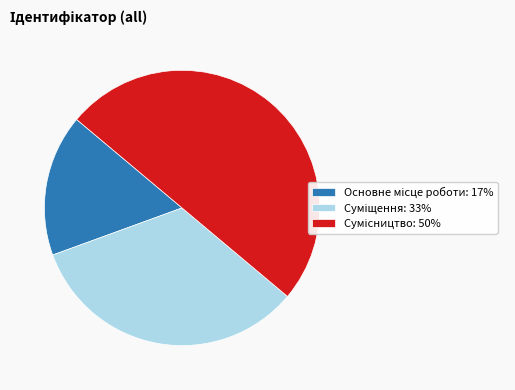

To the nearest percent, what is the difference between the Основне місце роботи and Сумісництво slice percentages?

33%